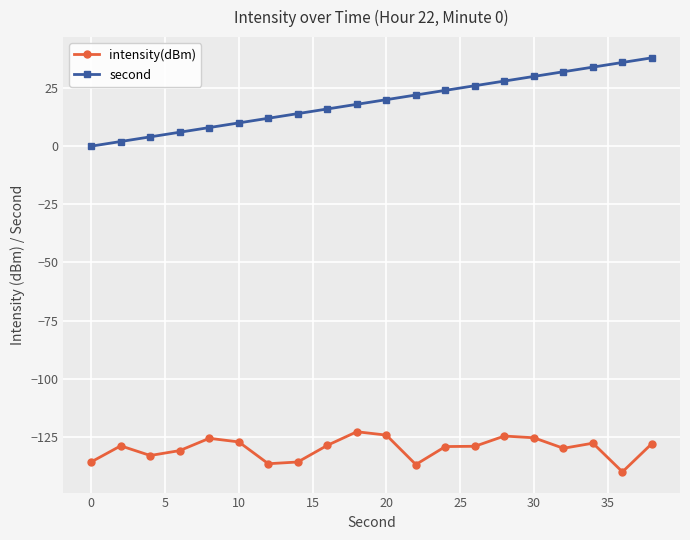

Which series has the largest total across all categories?

second